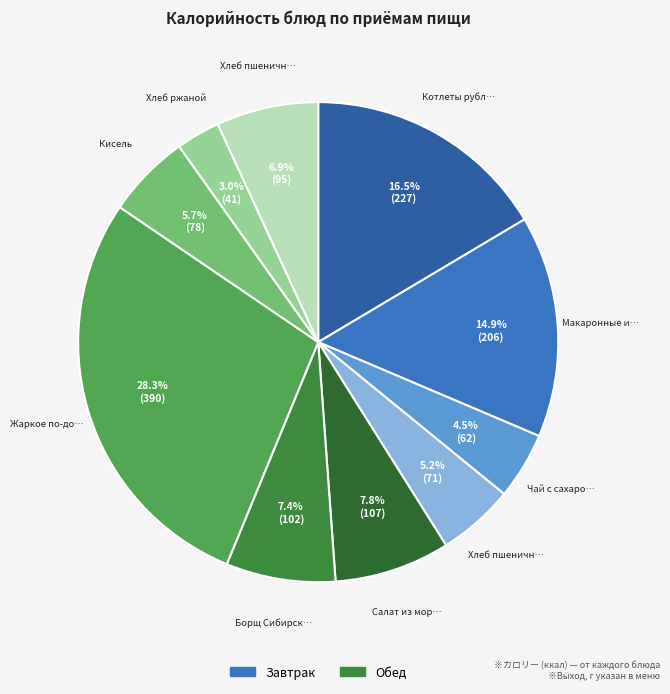

To the nearest percent, what is the average slice percentage?

10%